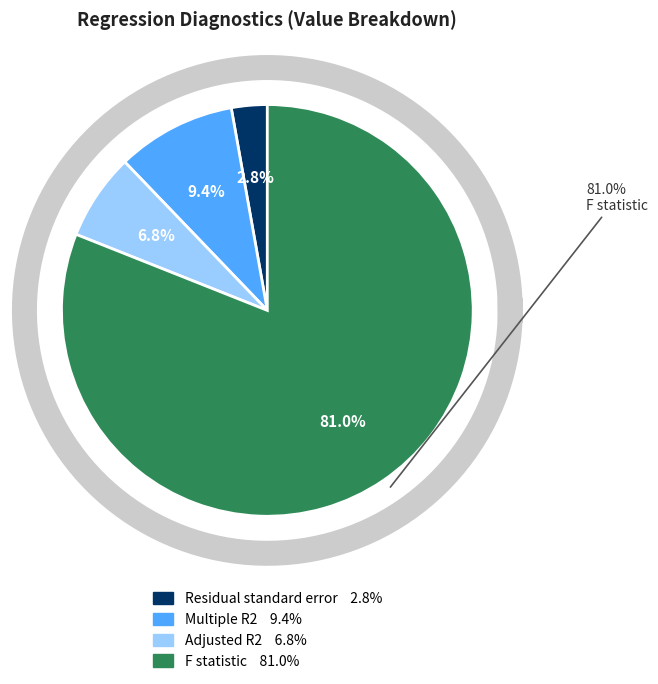

The Multiple R2 slice represents 9% of the pie. True or false?

True